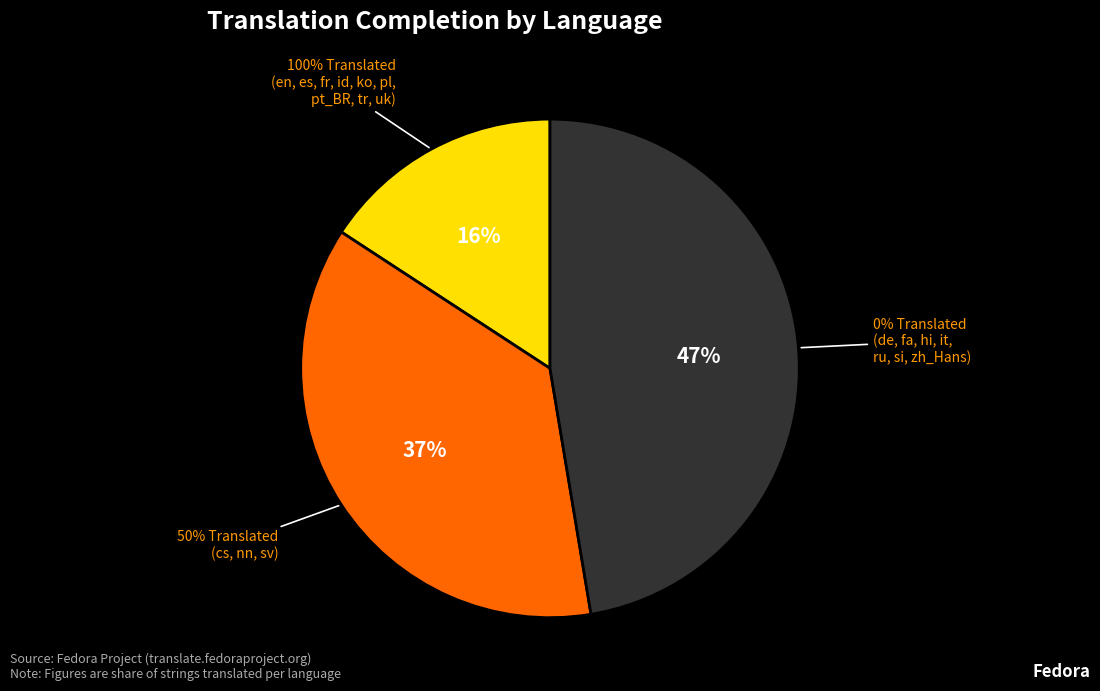

Is Spanish the majority of the pie?

No